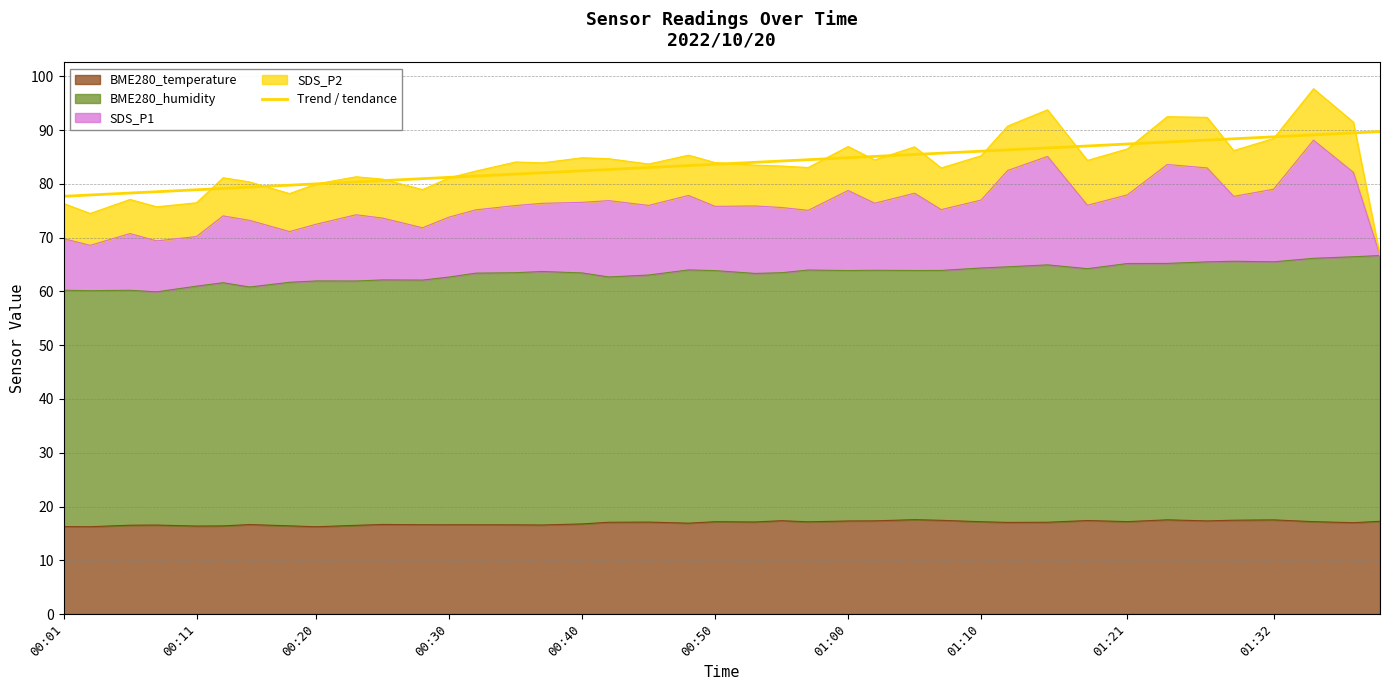

What is the average value?

83.6